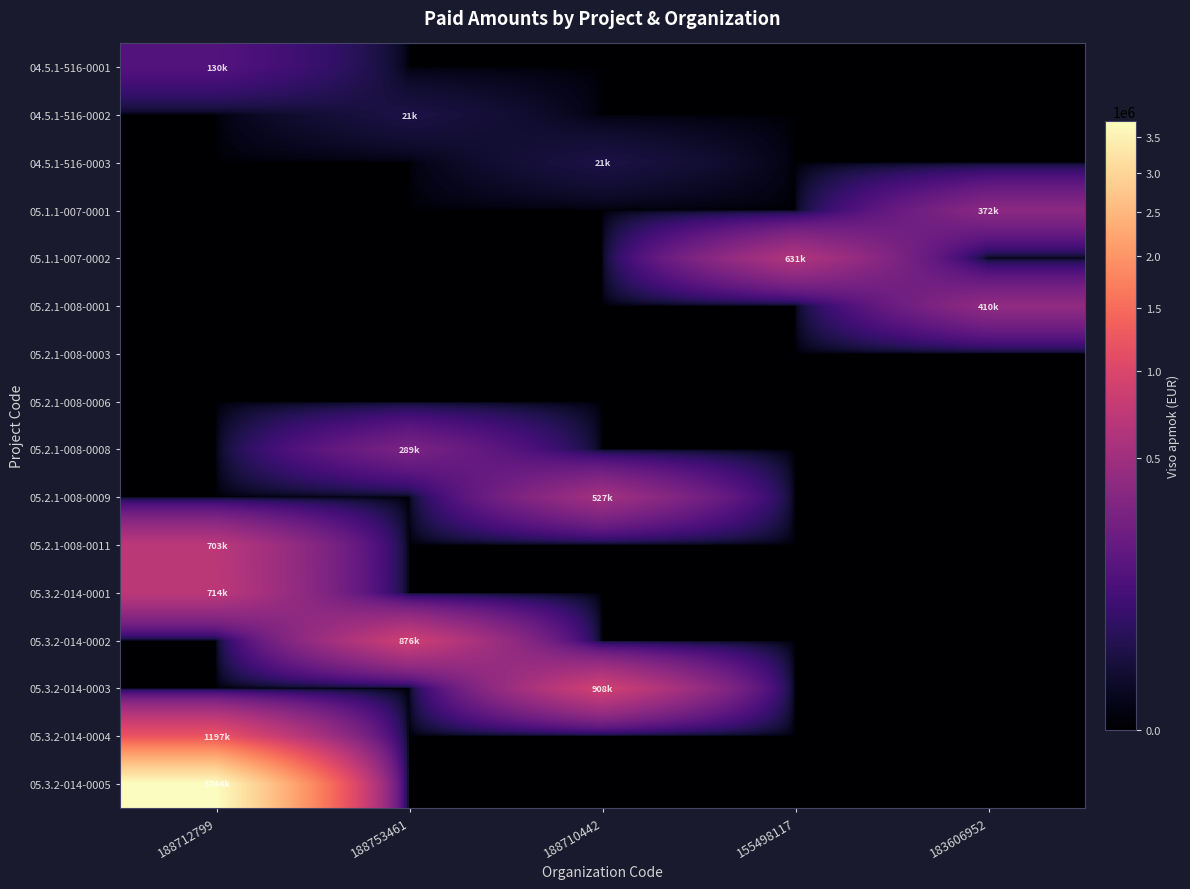

How many series are shown in this chart?

16